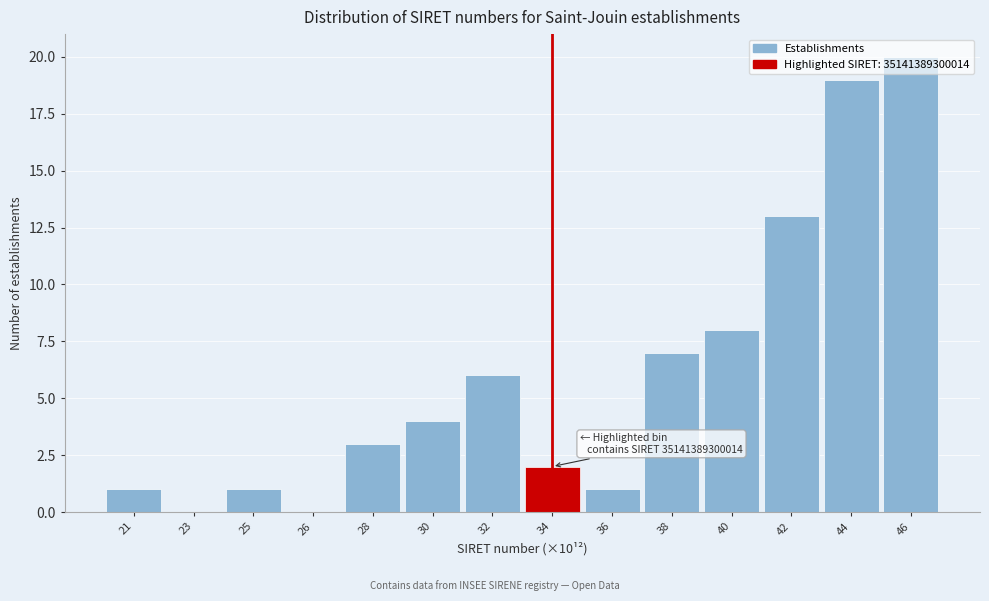

Which category has the highest value across all series?

46